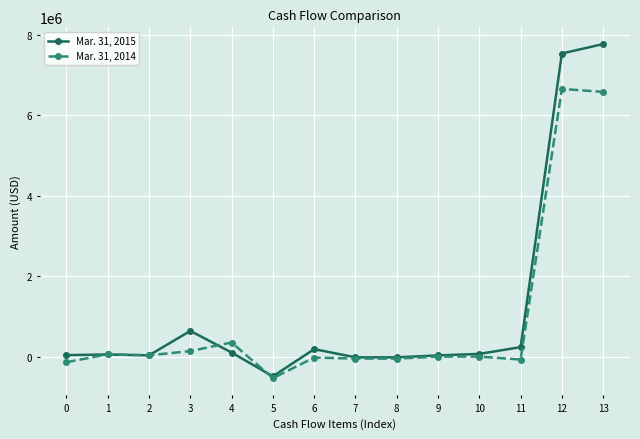

What is the value of the Mar. 31, 2015 point at the 13th from the left?

7529468